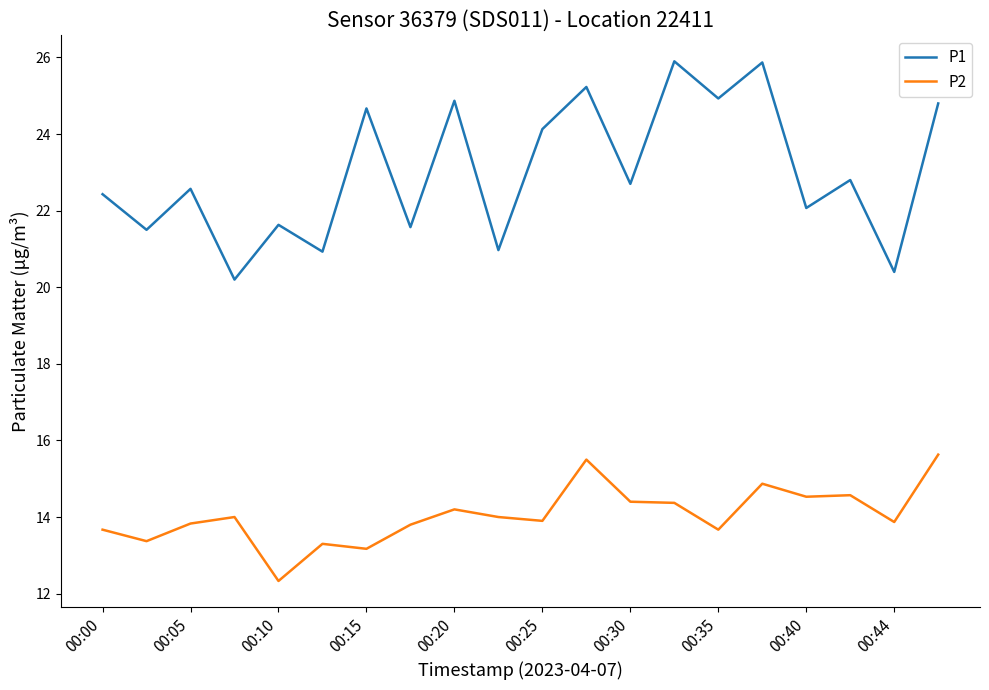

What is the difference between the maximum and minimum values in the P2 series?

3.3